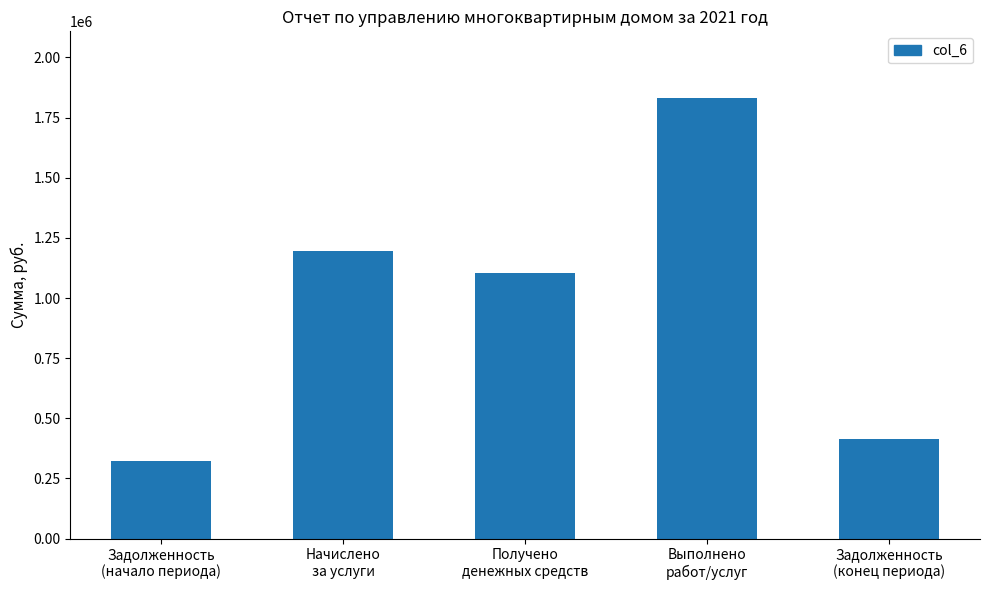

What is the sum of all values?

4870327.7